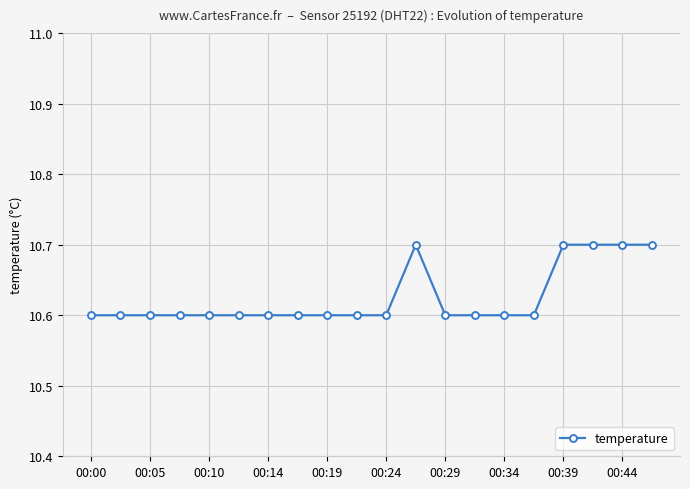

What is the sum of all values?

212.5